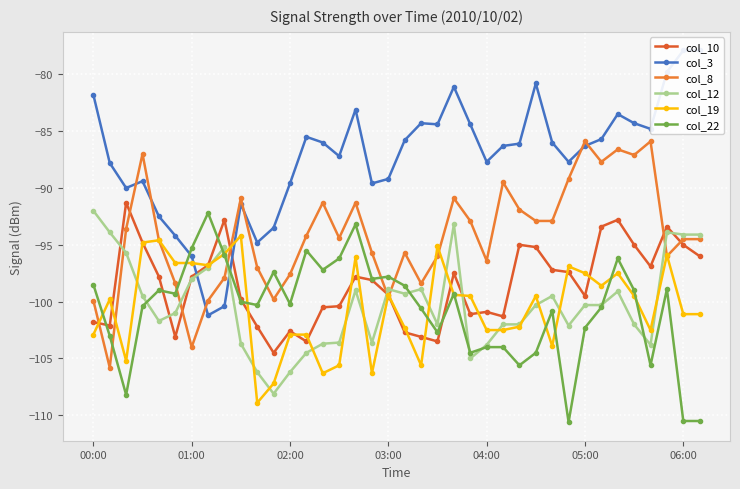

How many data points in col_19 are less than -99?

24